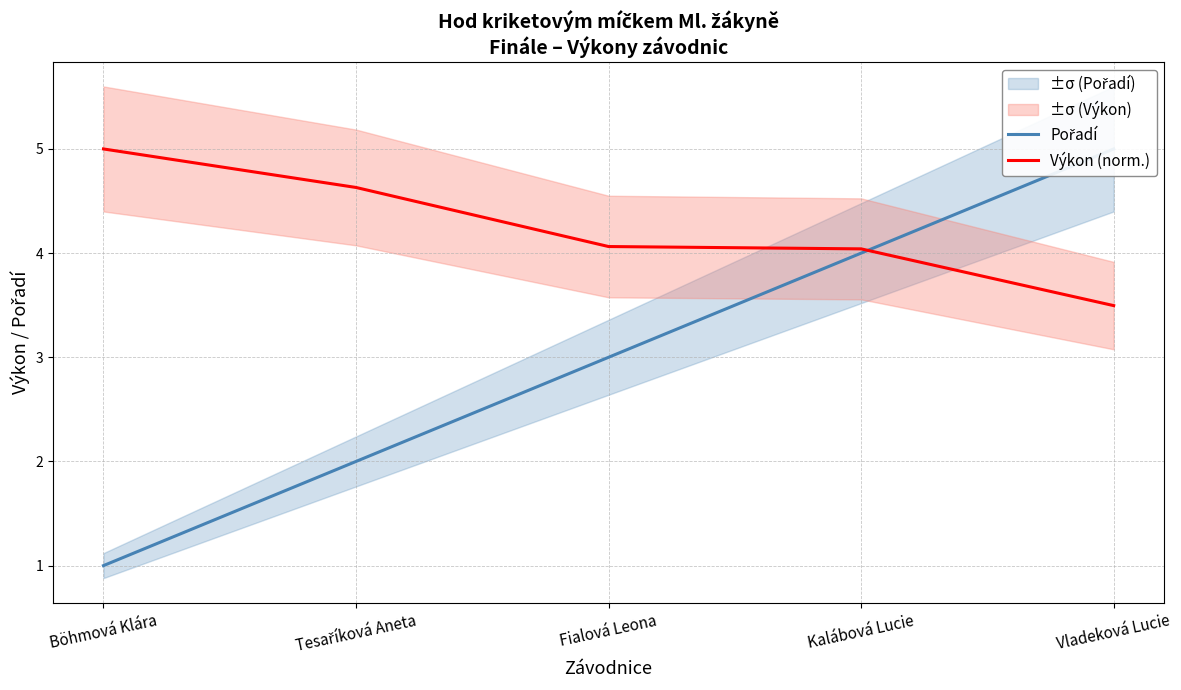

Which series has the largest total across all categories?

Výkon (norm.)